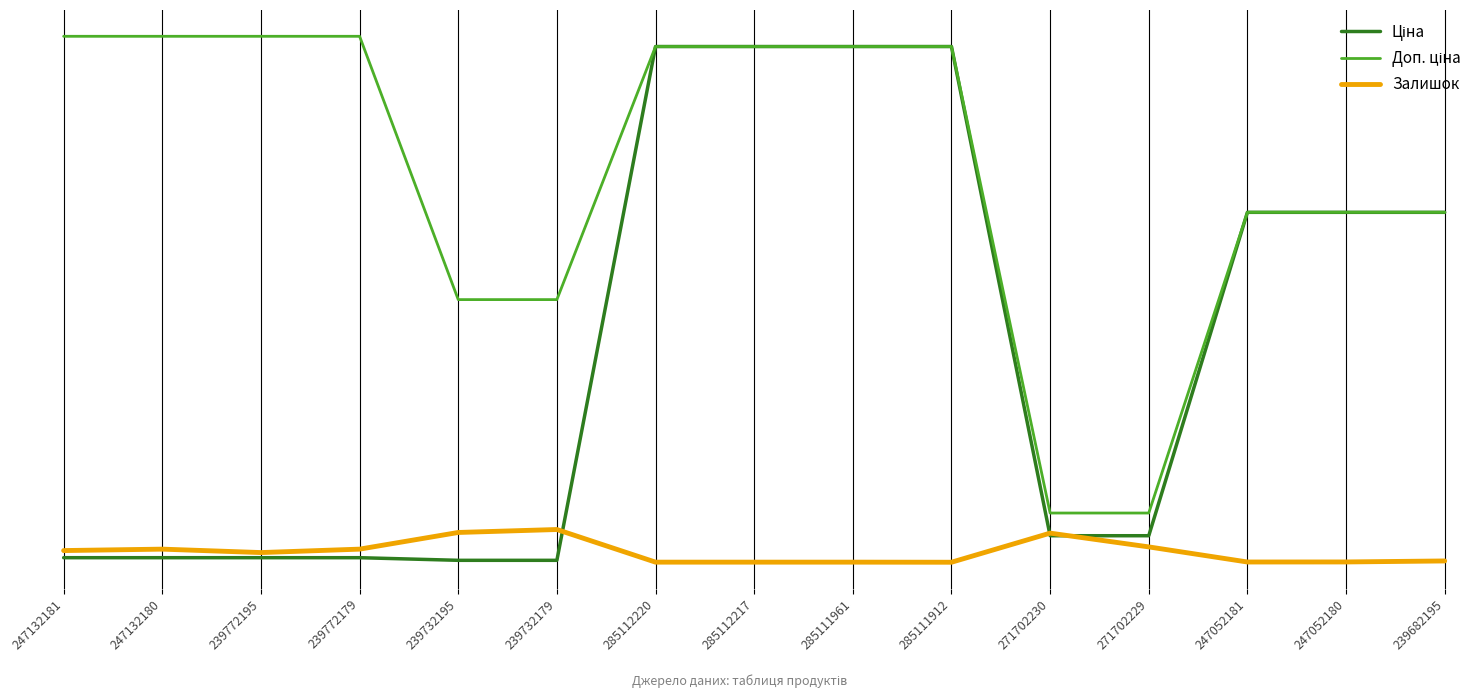

List the series in order of their overall mean, lowest first.

Залишок, Ціна, Доп. ціна